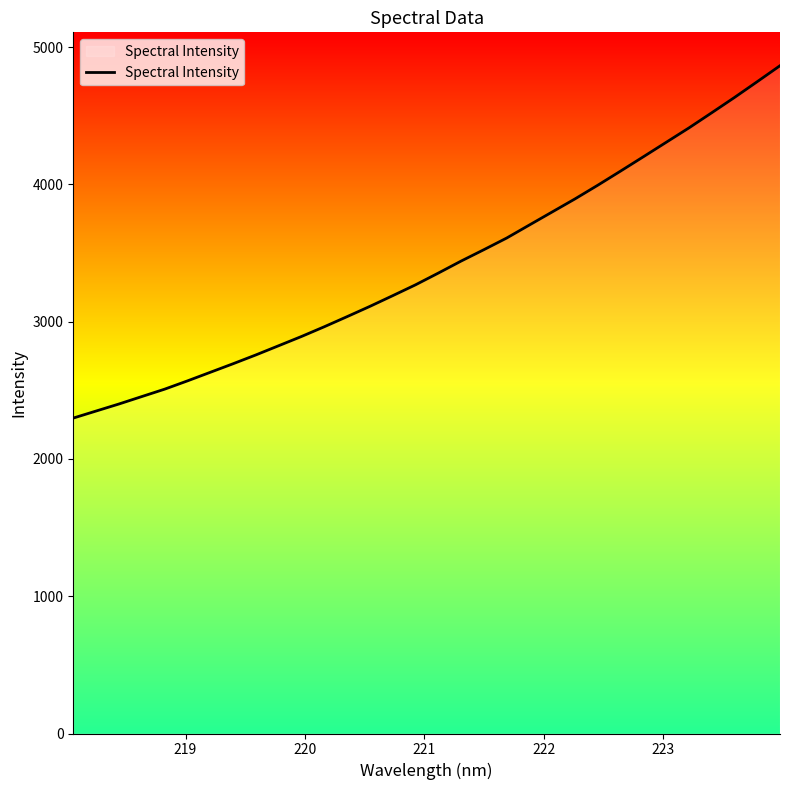

What is the greatest value displayed?

4864.7